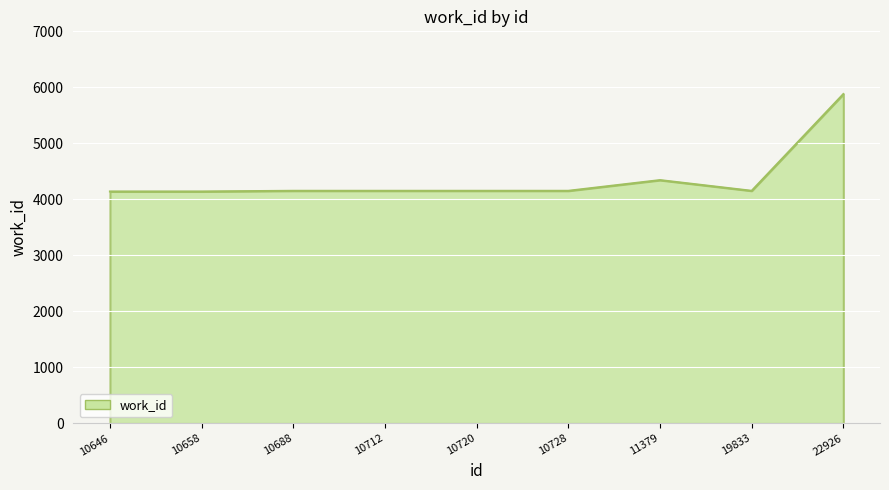

What is the ratio of the value at 10720 to the value at 10646?

1.0